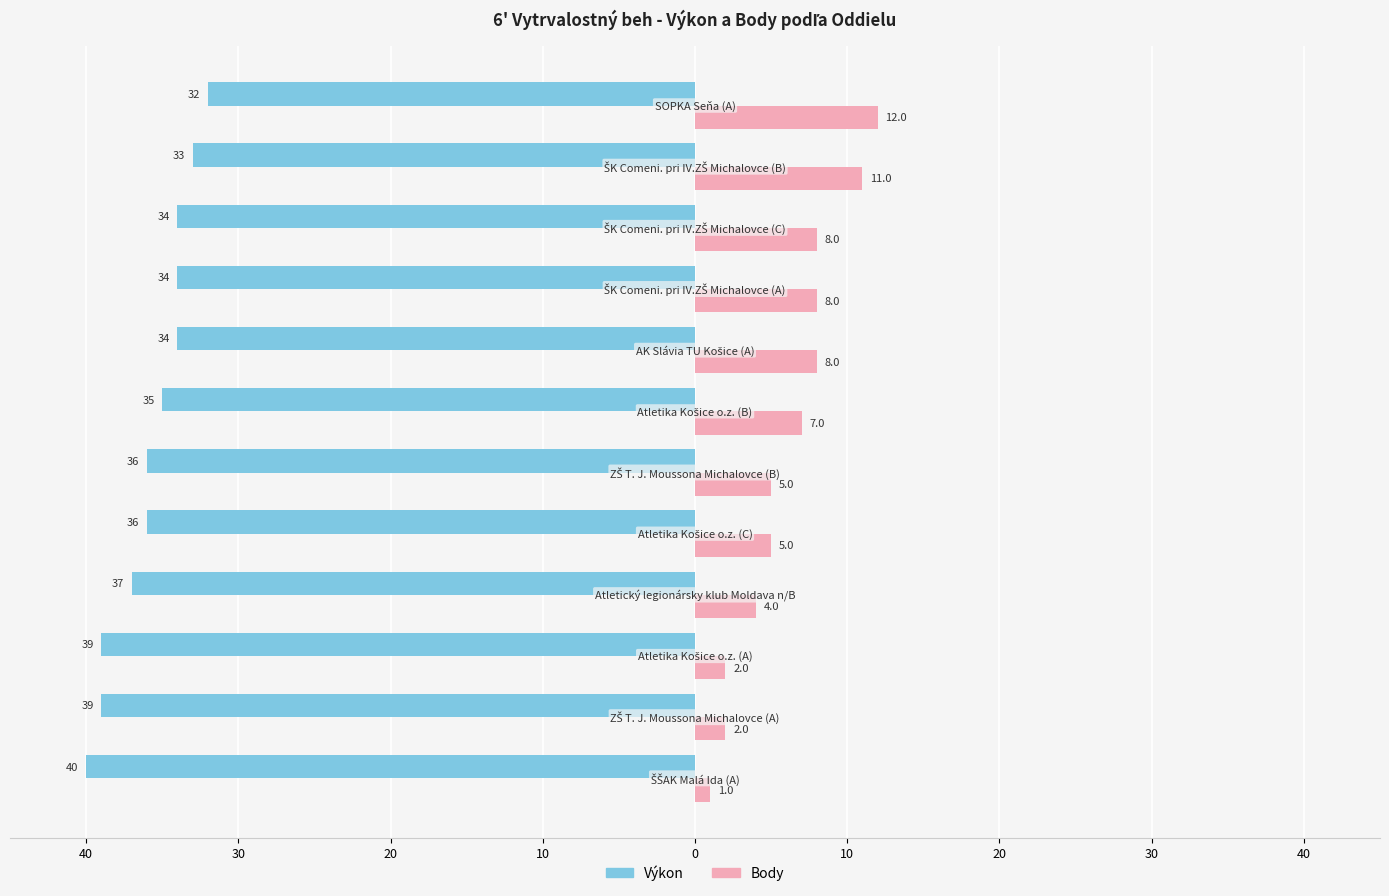

What are all the series names shown in the legend?

Výkon, Body